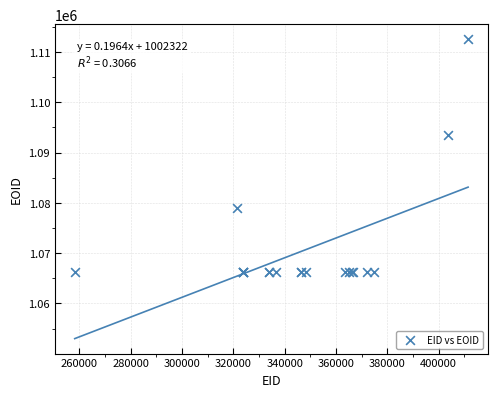

What Y value in the scatter plot is closest to 1089331?

1093430